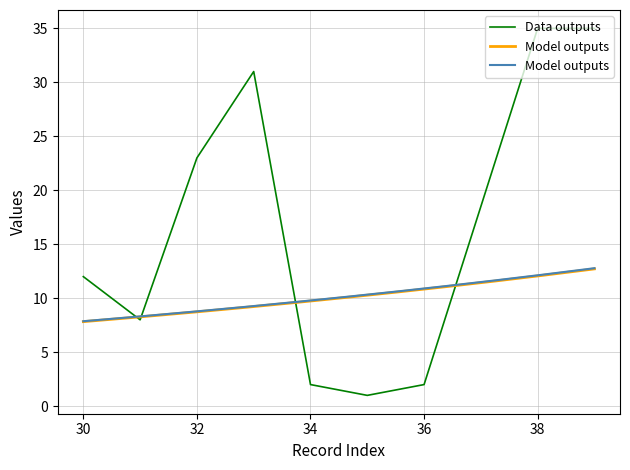

Between 38 and 35, which is larger?

38